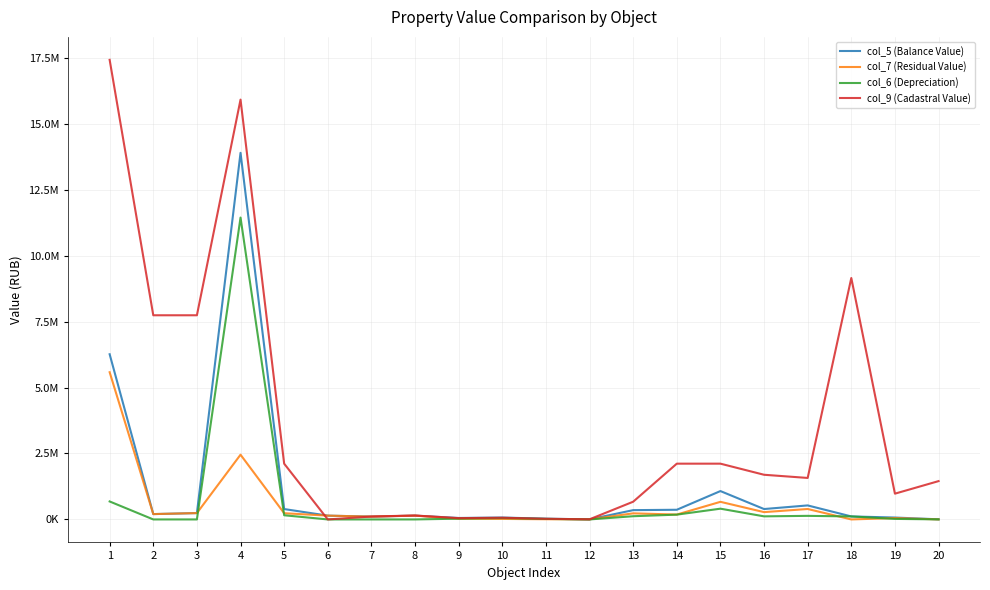

What is the sum of the col_5 (Balance Value) values at 7 and 9?

162628.7